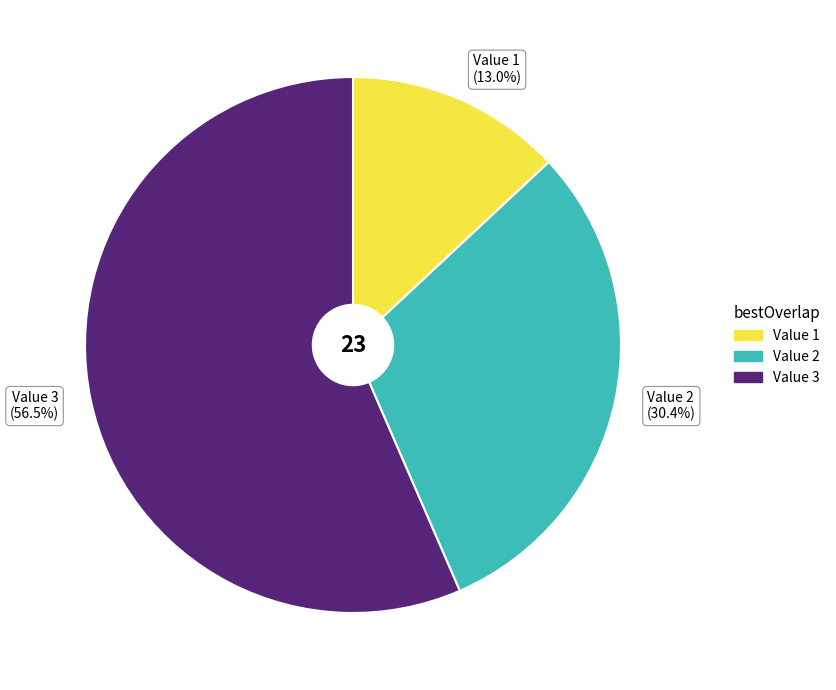

Does Value 2 represent more than half of the total?

No